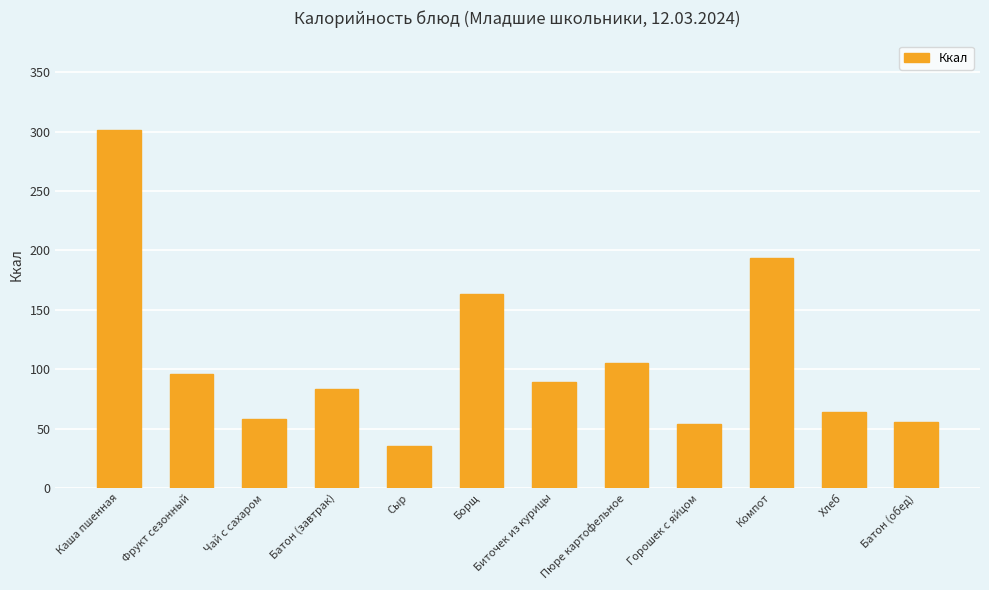

What is the difference between the second highest and second lowest values?

139.5